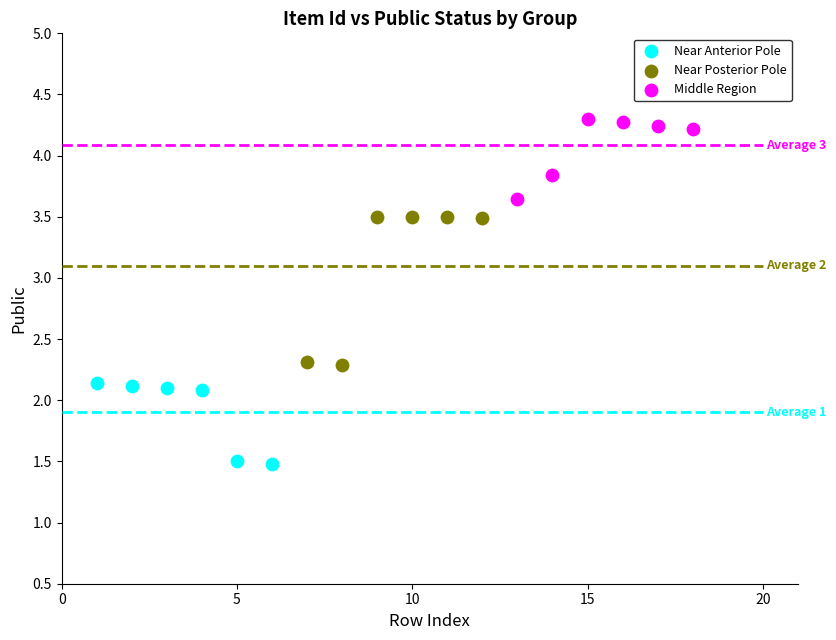

What are all the series names shown in the legend?

Near Anterior Pole, Near Posterior Pole, Middle Region